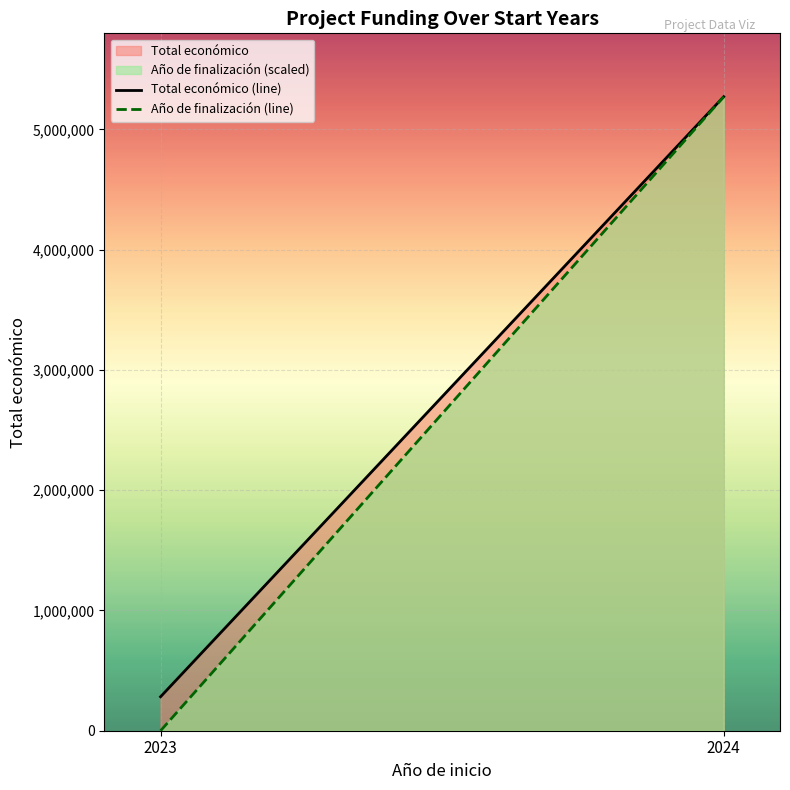

Reading right to left, what are all the values shown in this chart?

Total económico (line): 5271700.0	282646.0
Año de finalización (line): 5271700.0	0.0